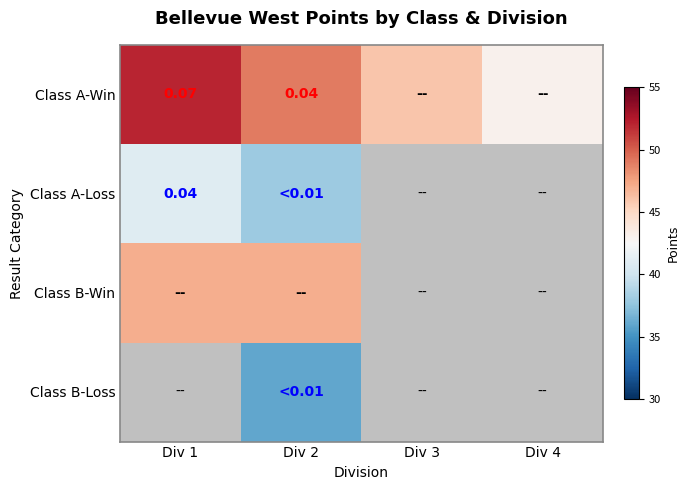

Which series has the largest total across all categories?

Class A-Win